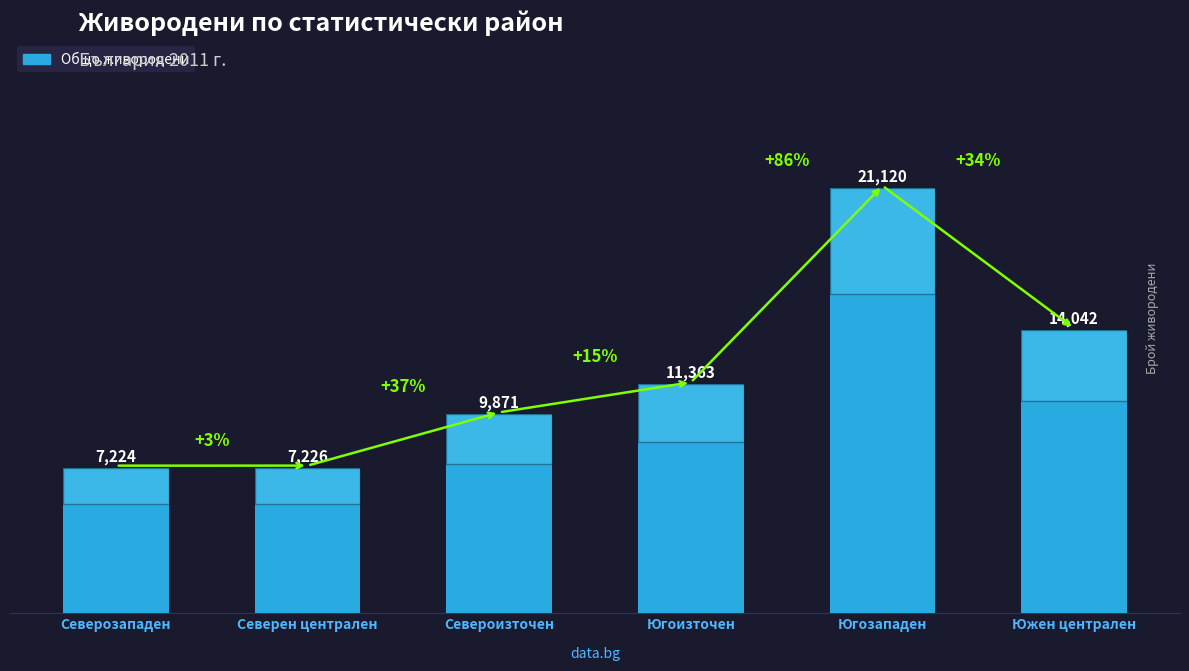

What is the maximum value shown in the chart?

21120